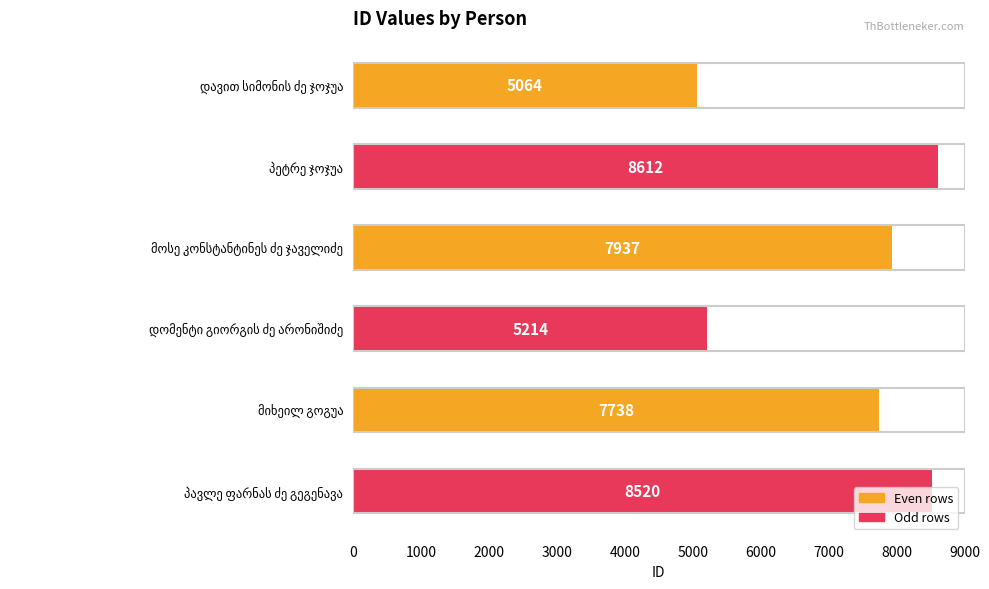

What is the average value?

7181